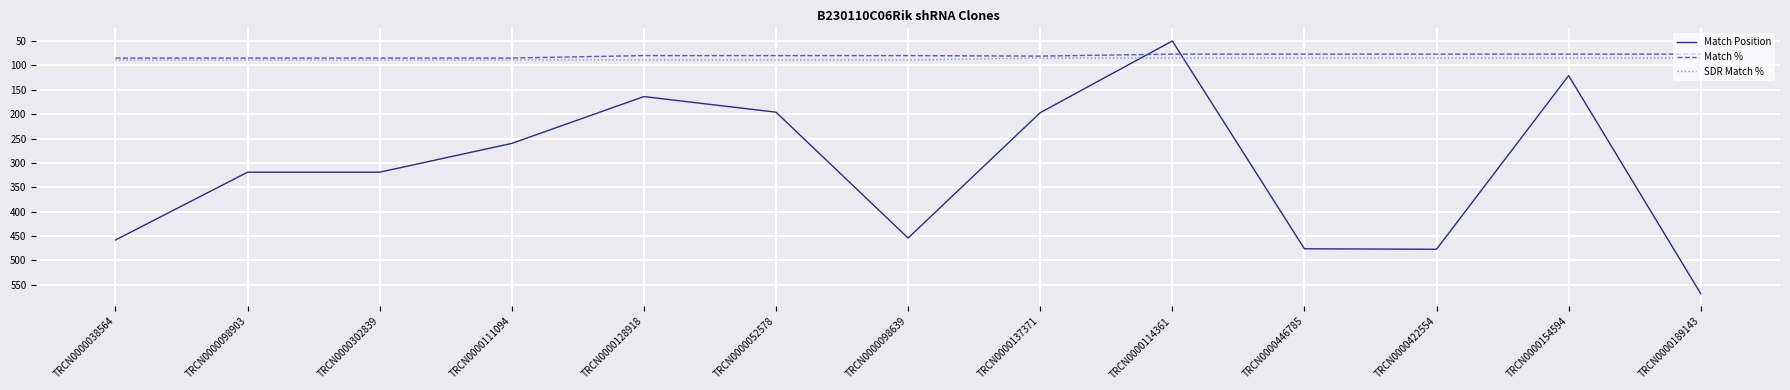

Does the chart have visible grid lines?

Yes